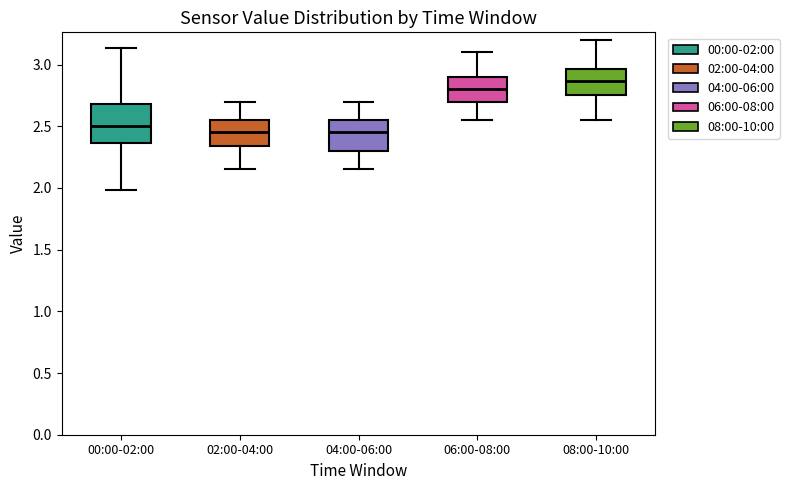

Where does the lower whisker of the box for 02:00-04:00 end on the y-axis? The values are not printed on the chart, so give them approximately, as read against the axis.

2.15